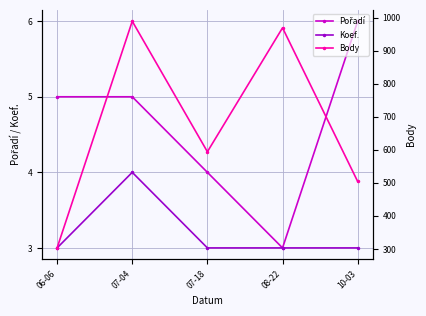

True or false: Pořadí and Body cross at least once.

False